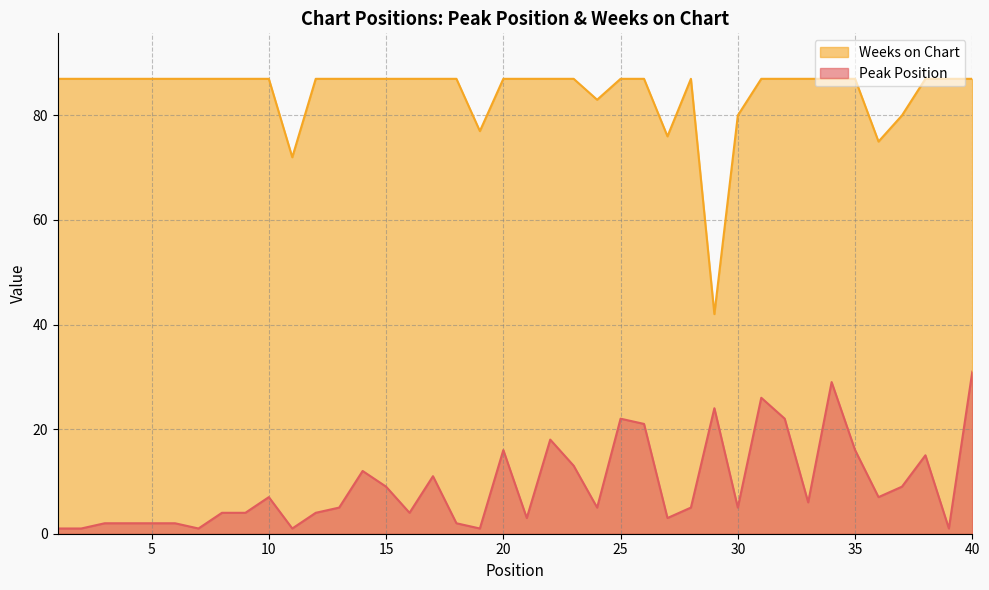

Which has a higher value, 18 or 21?

21